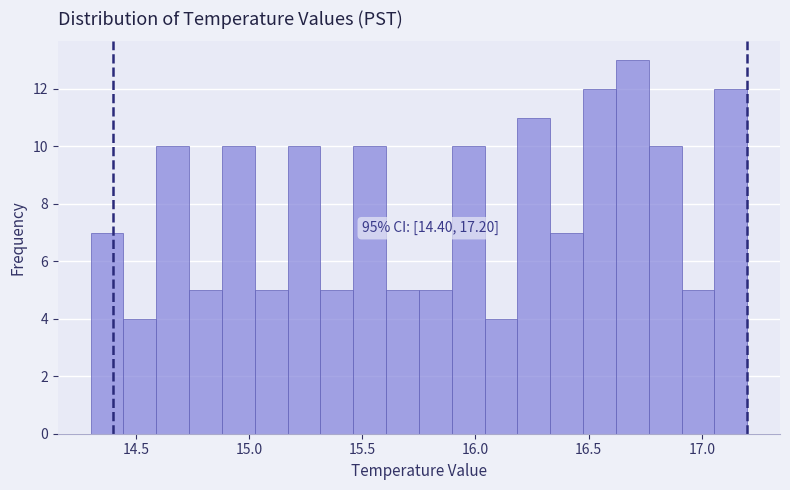

Read against the x-axis, roughly where is the centre of the tallest bar?

16.70